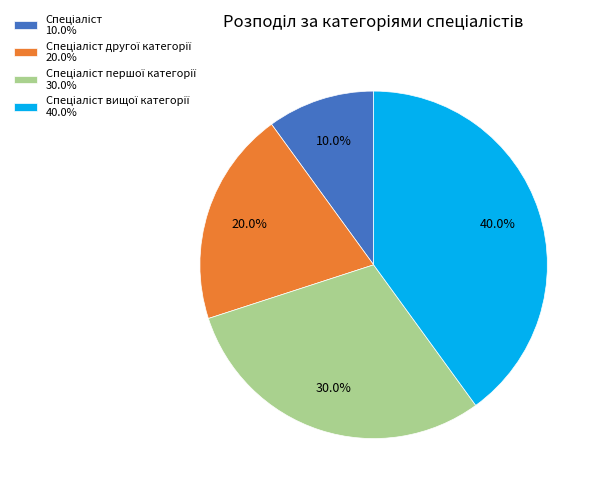

Is there any slice that represents more than half of the pie?

No